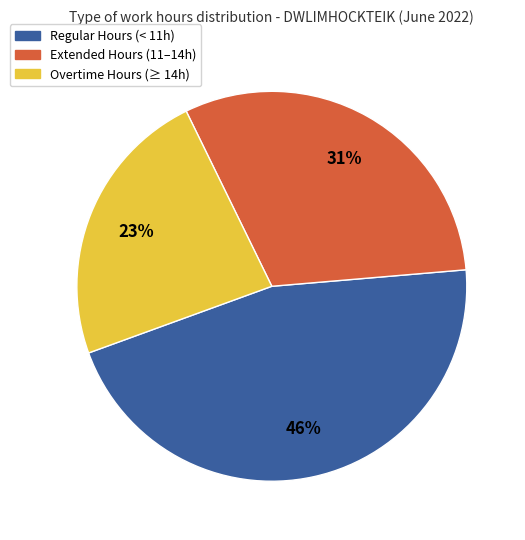

Does any single category account for the majority?

No